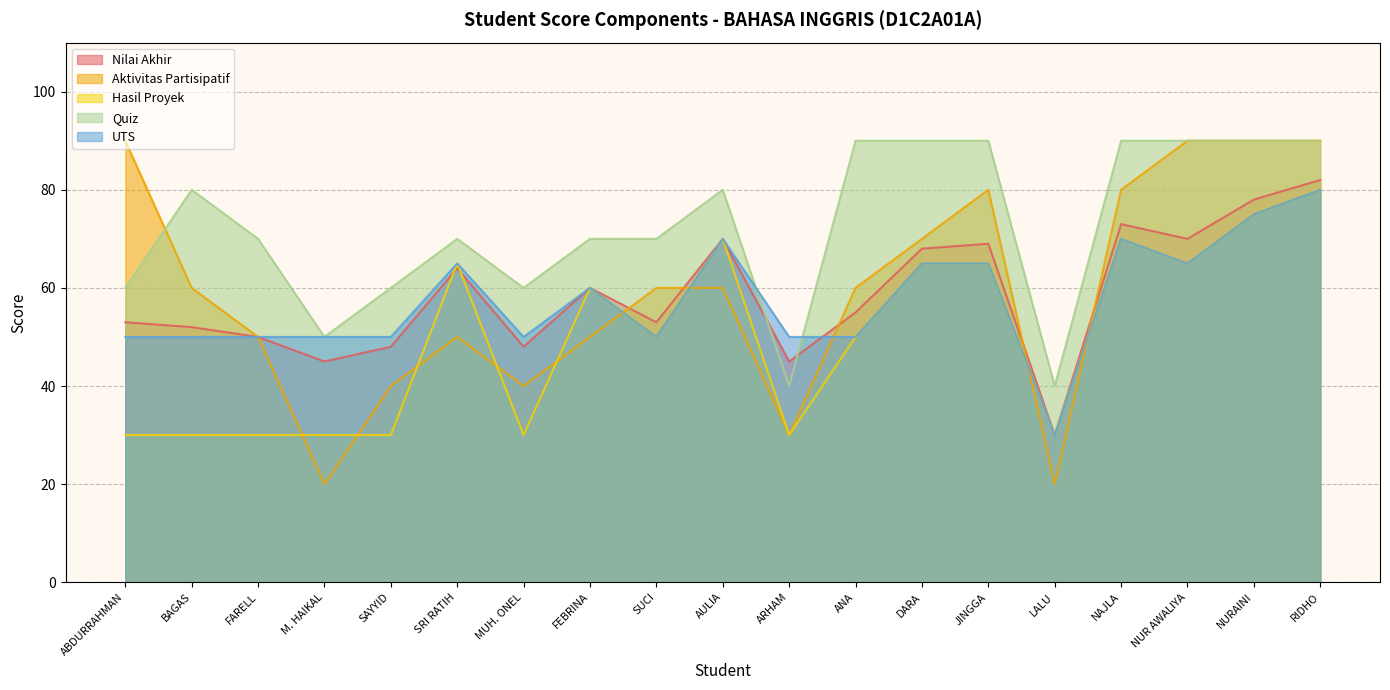

Which series has the largest range (max minus min)?

Aktivitas Partisipatif